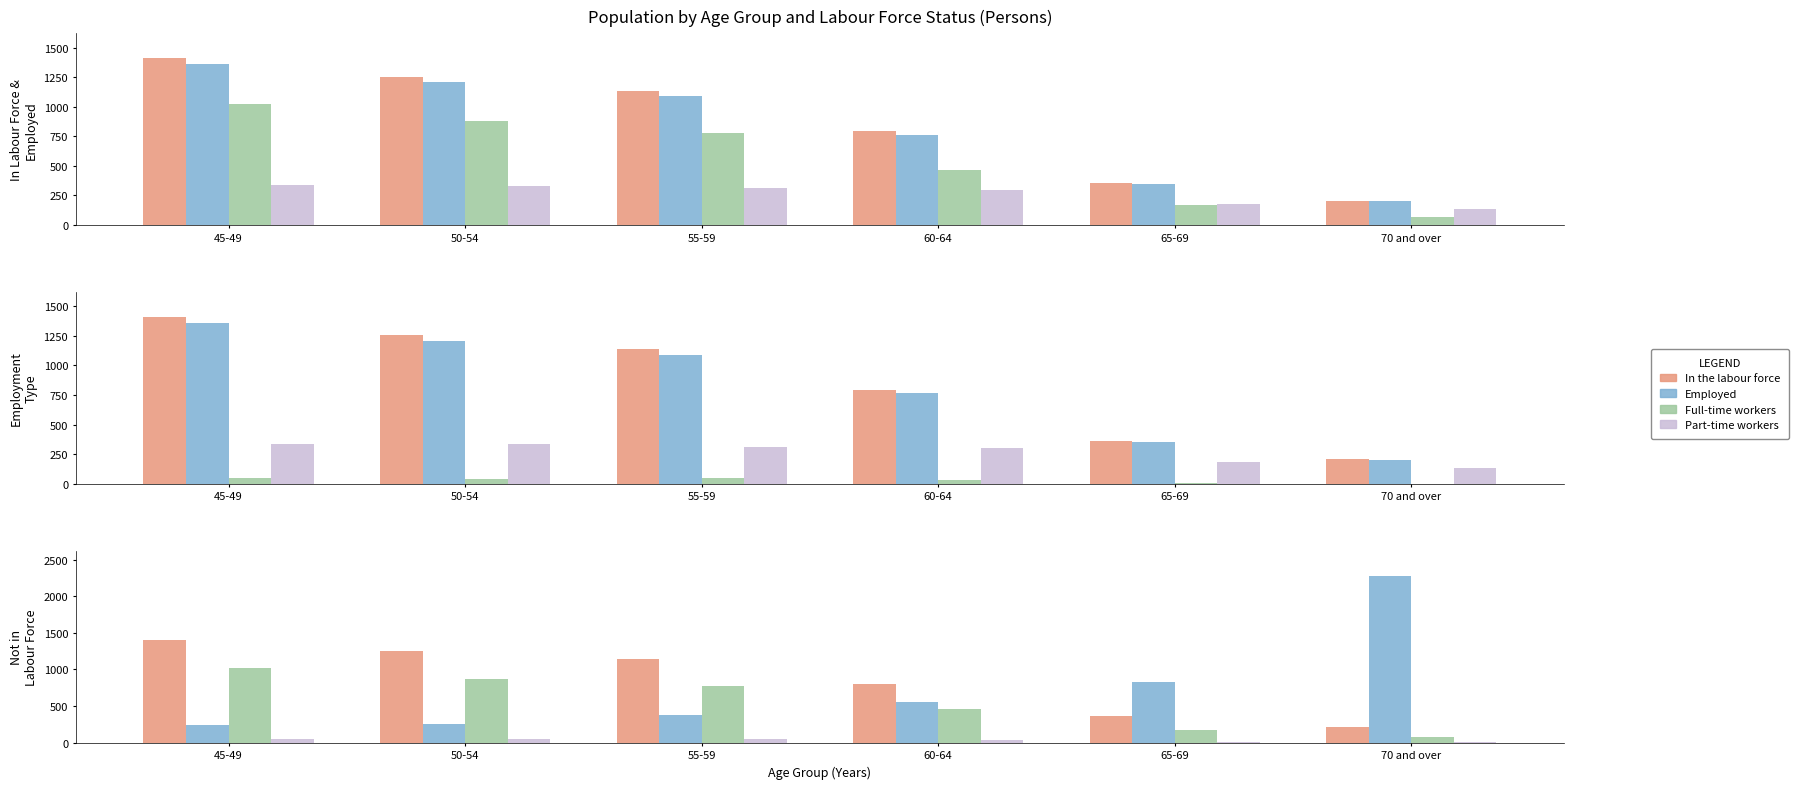

Does the chart contain any negative values?

No